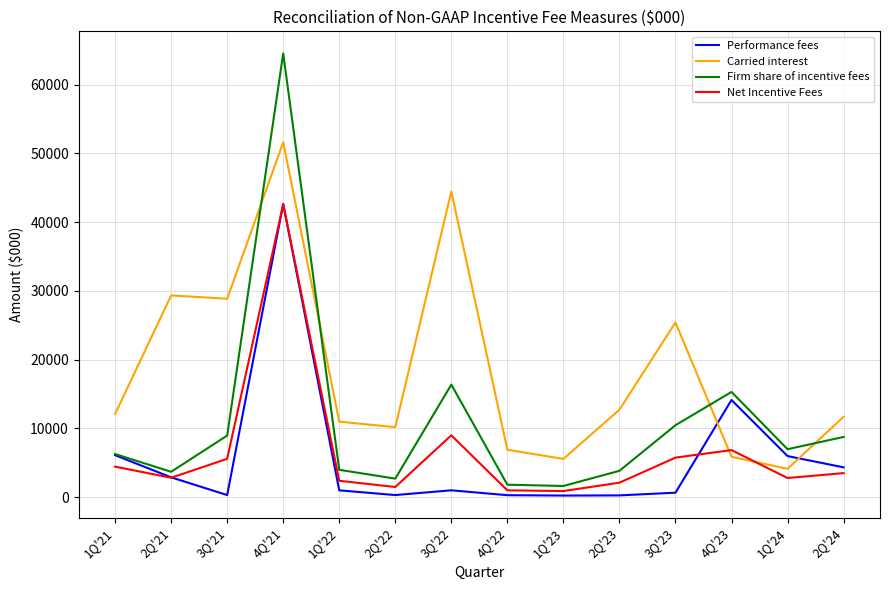

Is this an area chart (filled region under the line)?

No